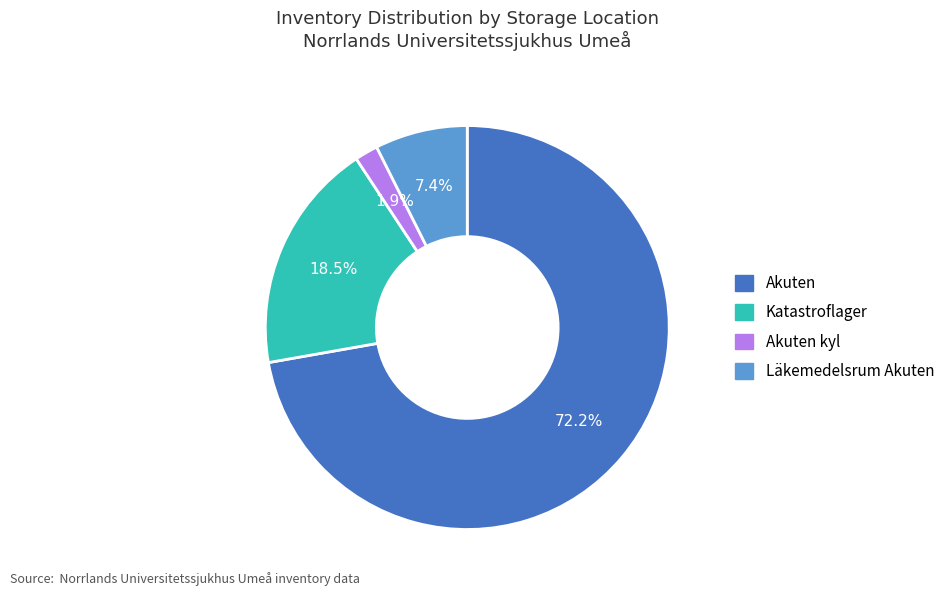

Is there any slice that represents more than half of the pie?

Yes